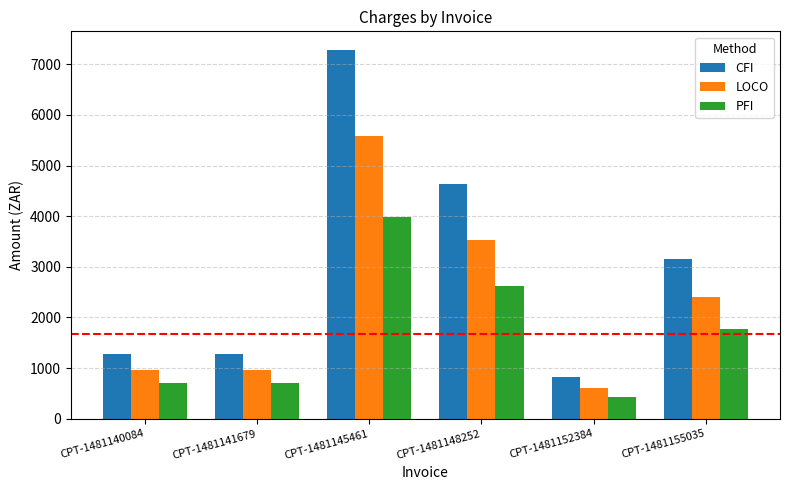

At which category does the chart reach its minimum across all series?

CPT-1481152384